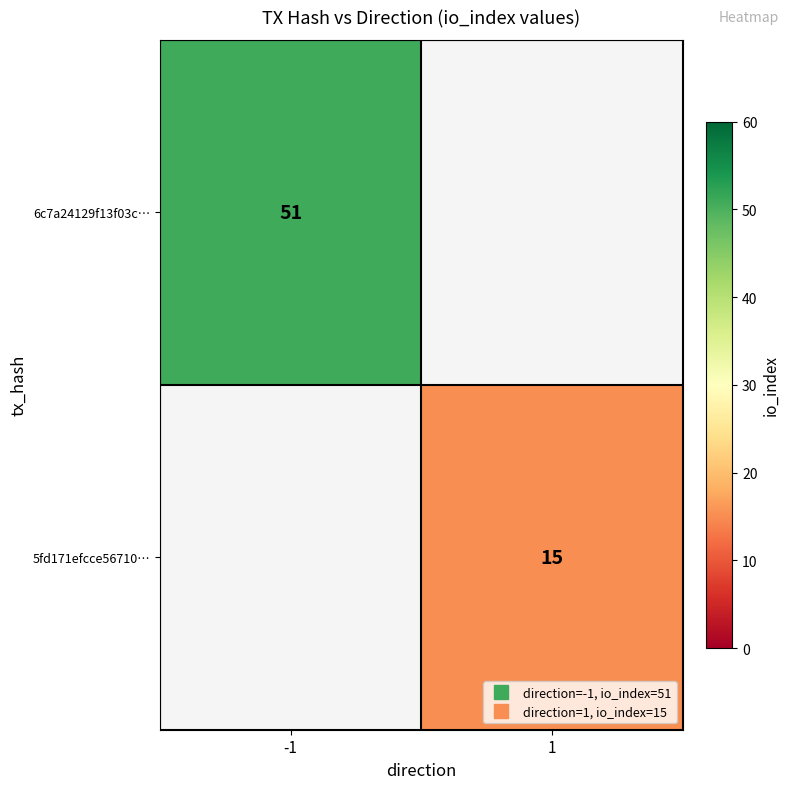

Which has a higher value, 1 or -1?

-1